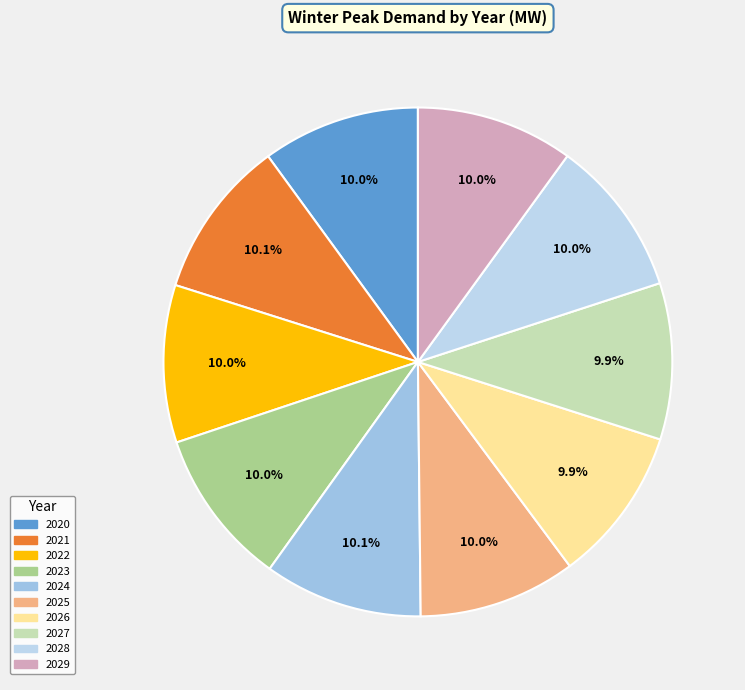

How many slices are in this pie chart?

10